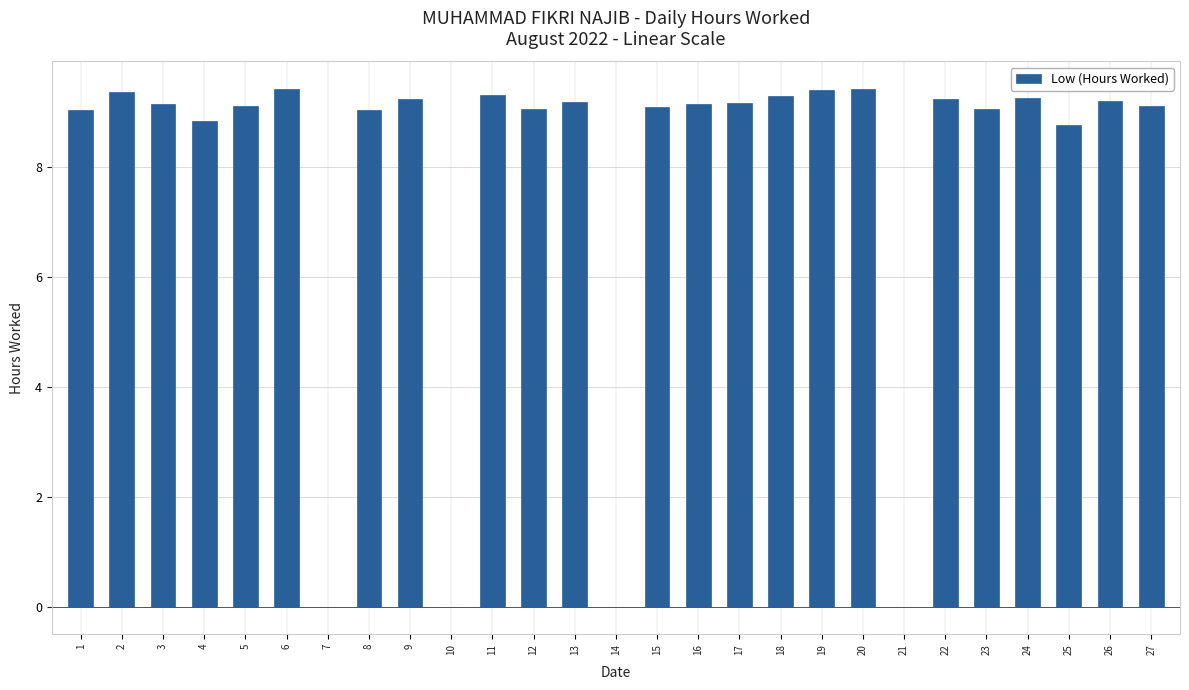

What is the change in value from 21 to 23?

+9.1